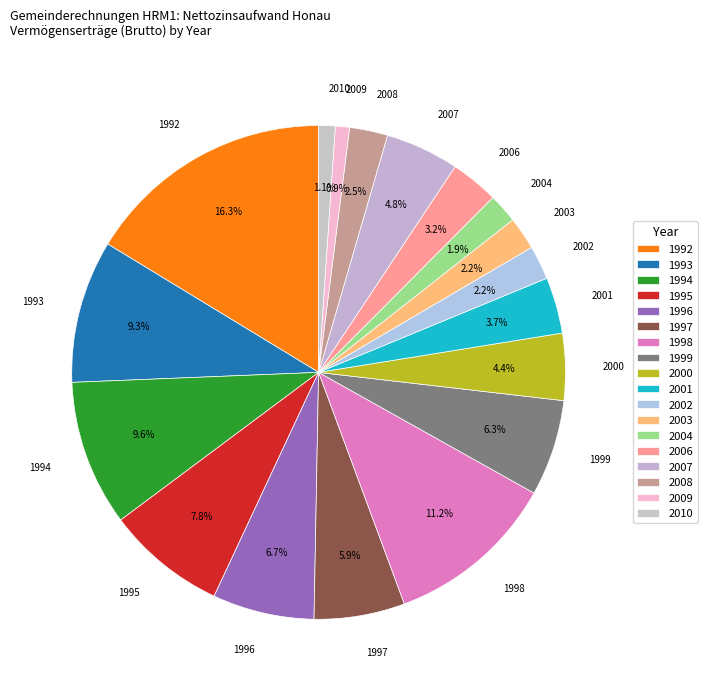

To the nearest percent, what is the difference between the 2009 and 1999 slice percentages?

5%